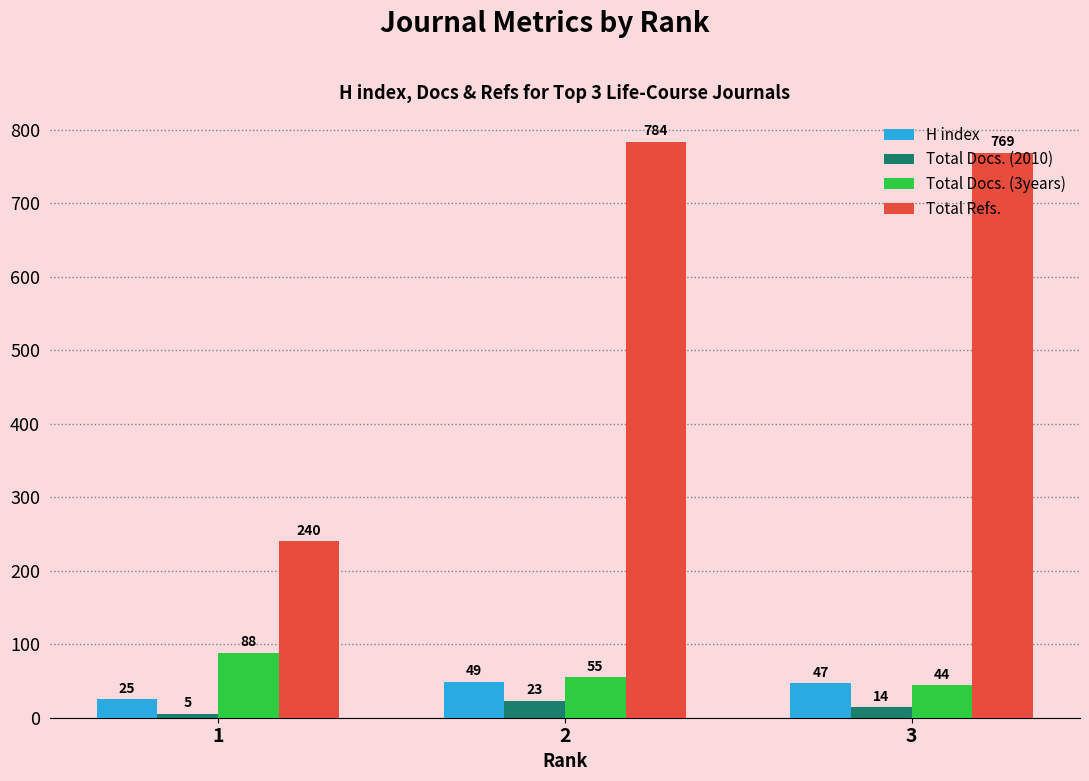

How many values in the Total Docs. (3years) series are below 55?

1